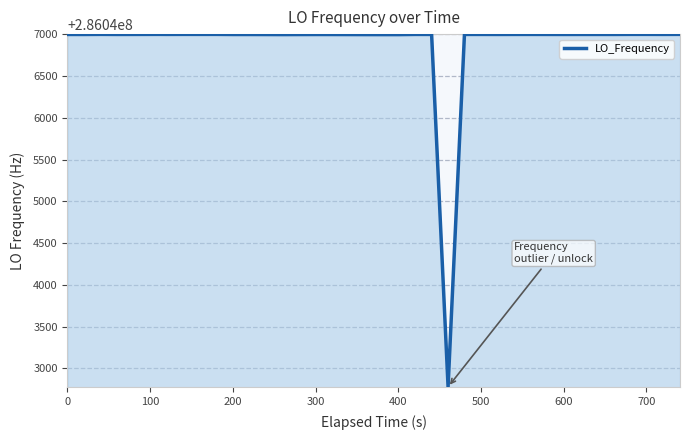

What is the smallest value displayed?

286042776.6